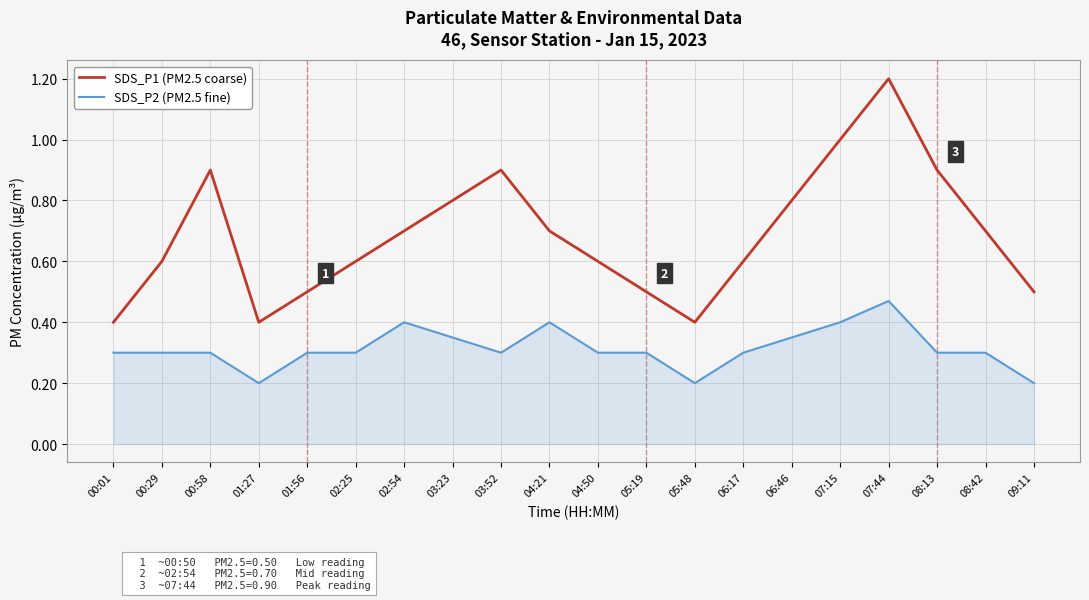

What is the sum of the SDS_P1 (PM2.5 coarse) values at 00:29 and 08:13?

1.5